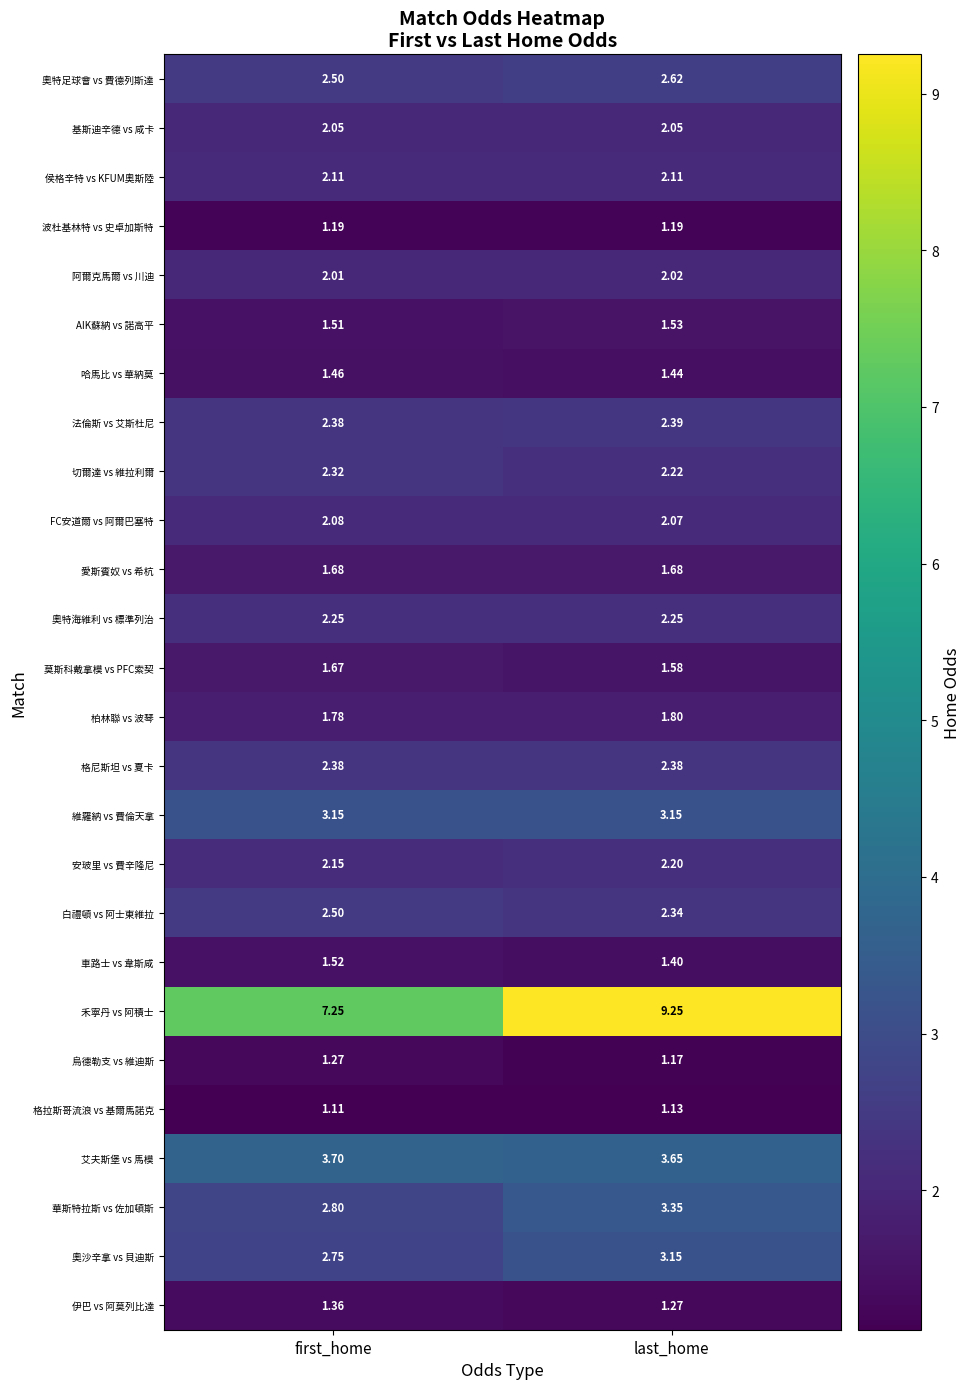

Which series has the widest spread of values?

禾寧丹 vs 阿積士